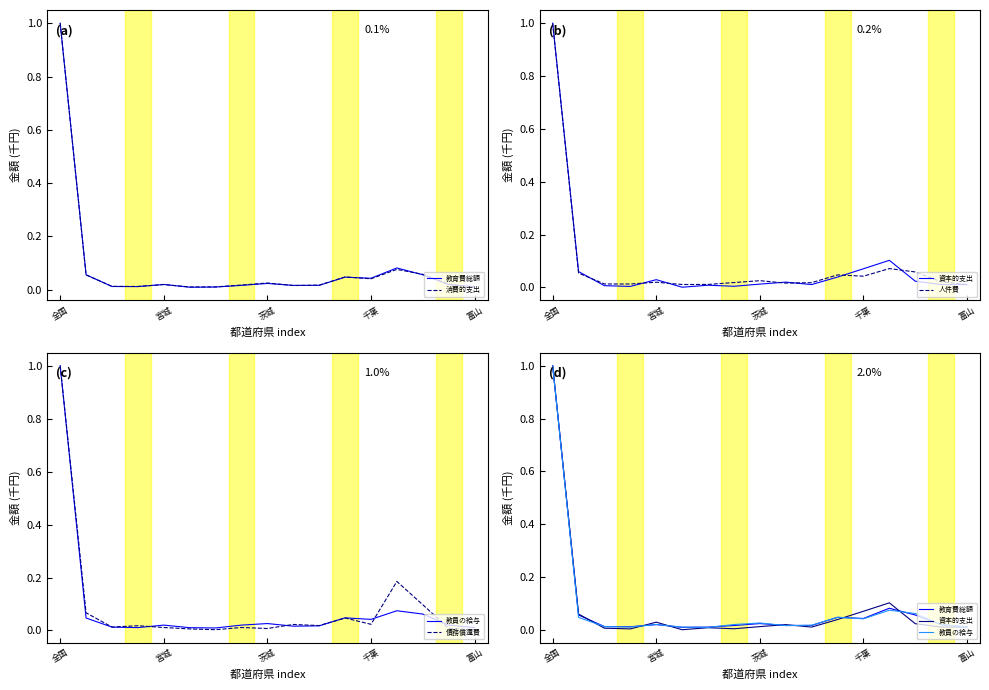

Is it true that 消費的支出 equals 0.0 at 7?

False